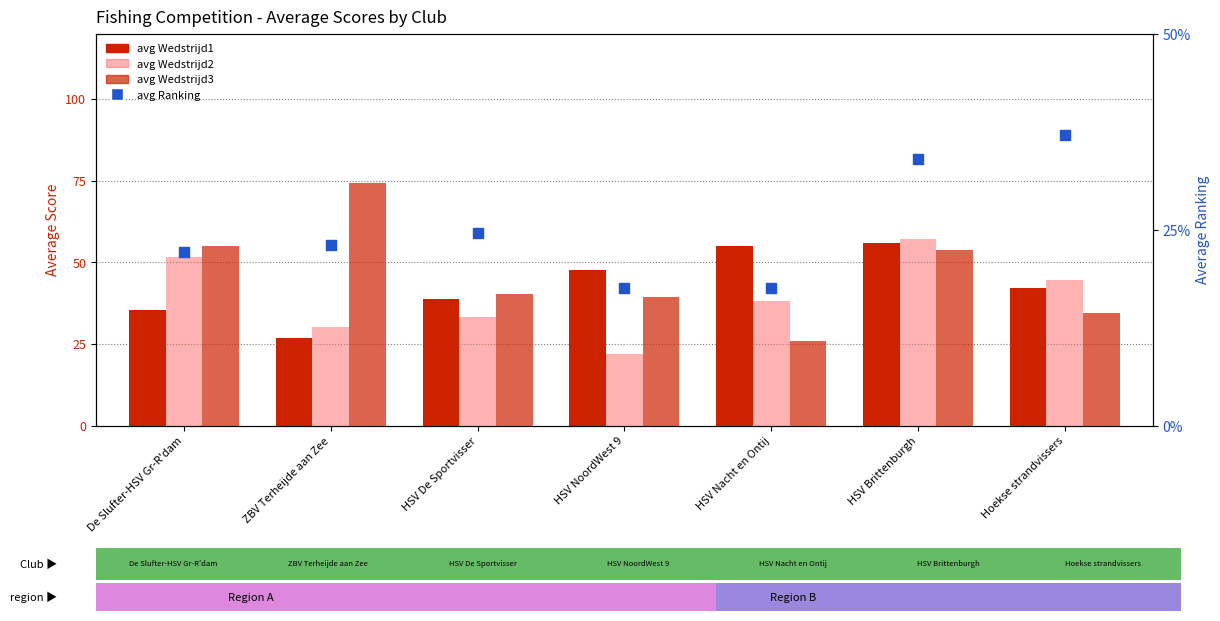

At how many categories does at least one series exceed 71?

1